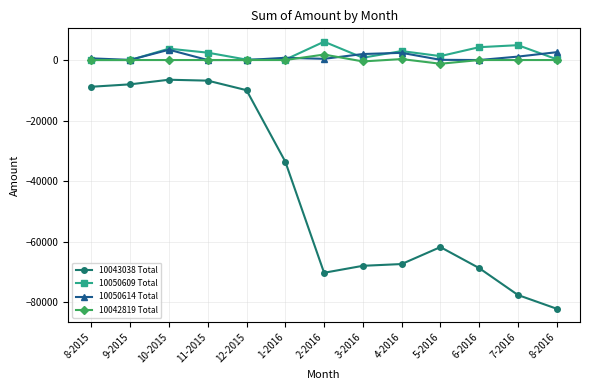

List the series in order of their peak value, lowest first.

10043038 Total, 10042819 Total, 10050614 Total, 10050609 Total